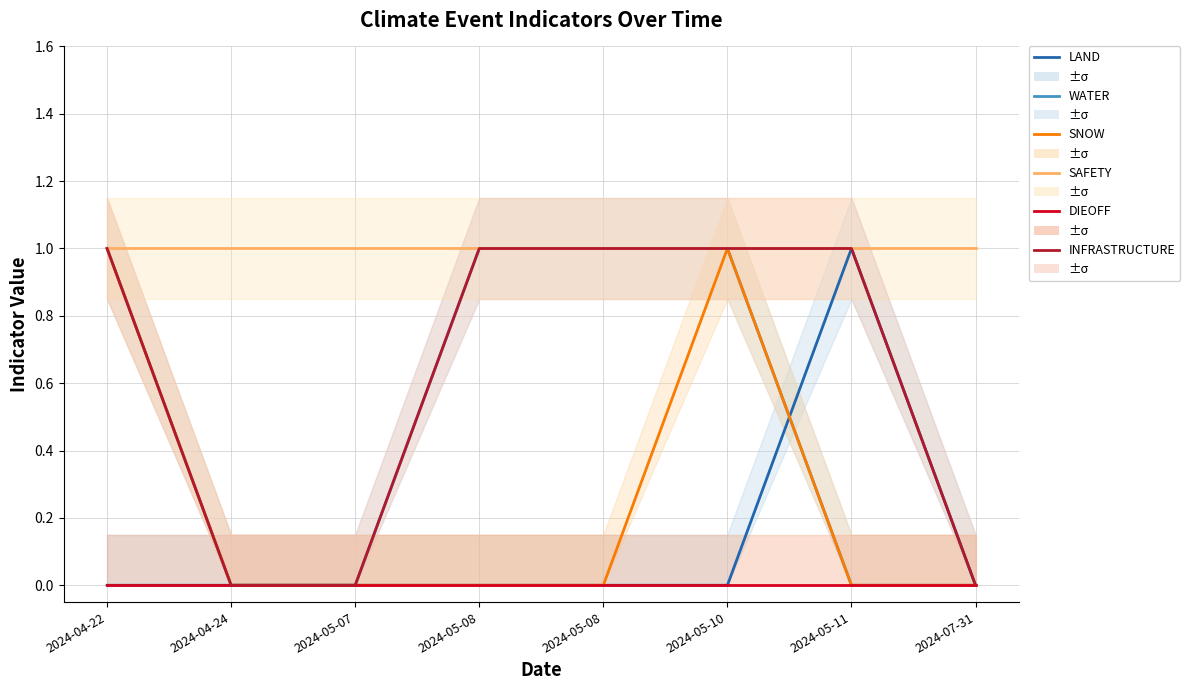

List the labels in order of SAFETY value, largest first.

2024-04-22, 2024-04-24, 2024-05-07, 2024-05-08, 2024-05-08, 2024-05-10, 2024-05-11, 2024-07-31